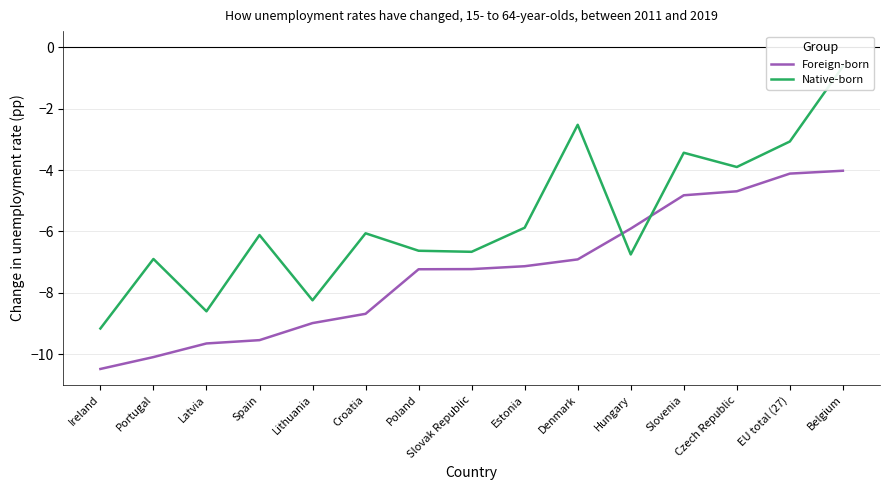

At which label does Native-born reach its peak?

Belgium